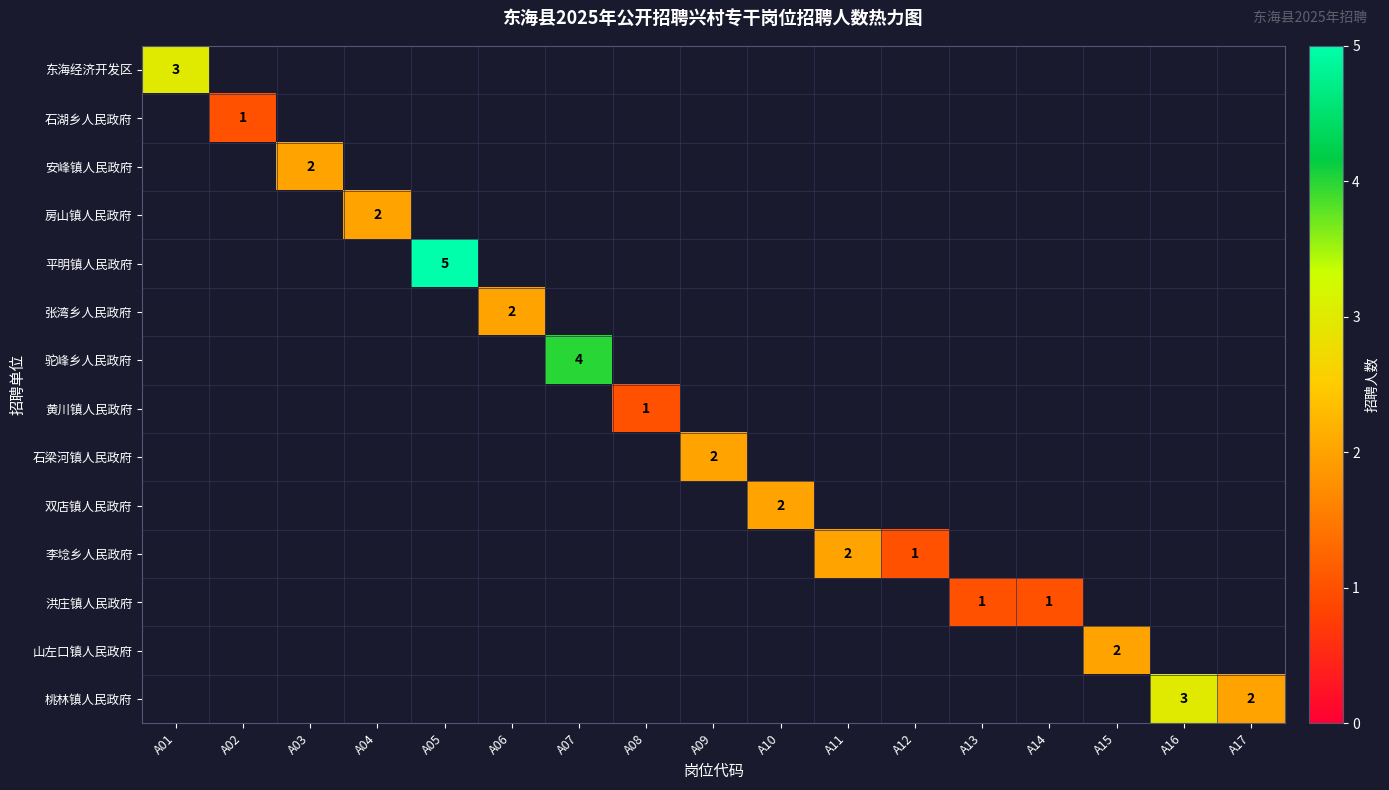

At how many categories does at least one series exceed 3?

2